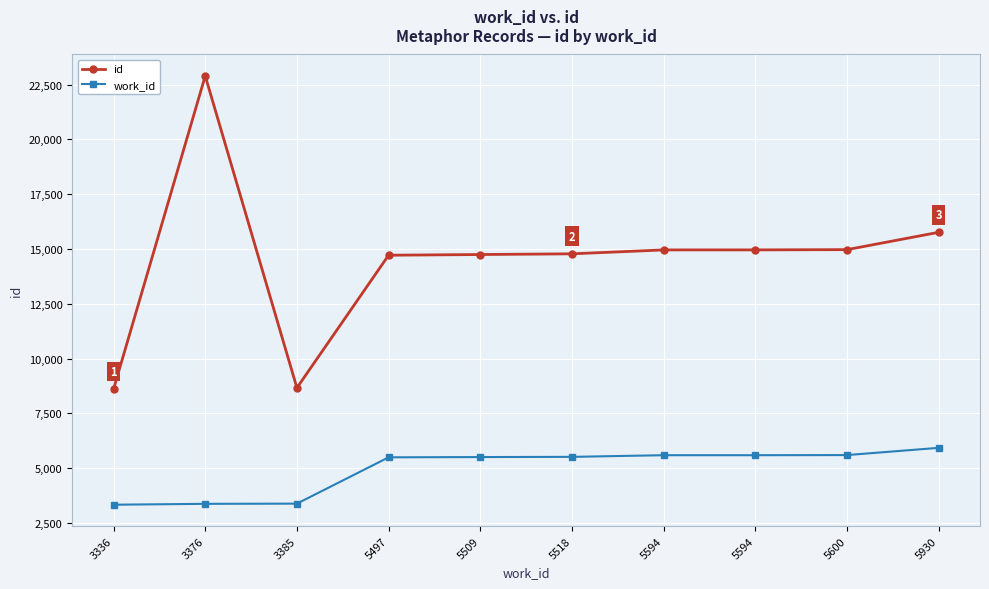

Between 3376 and 5930, which is larger?

3376